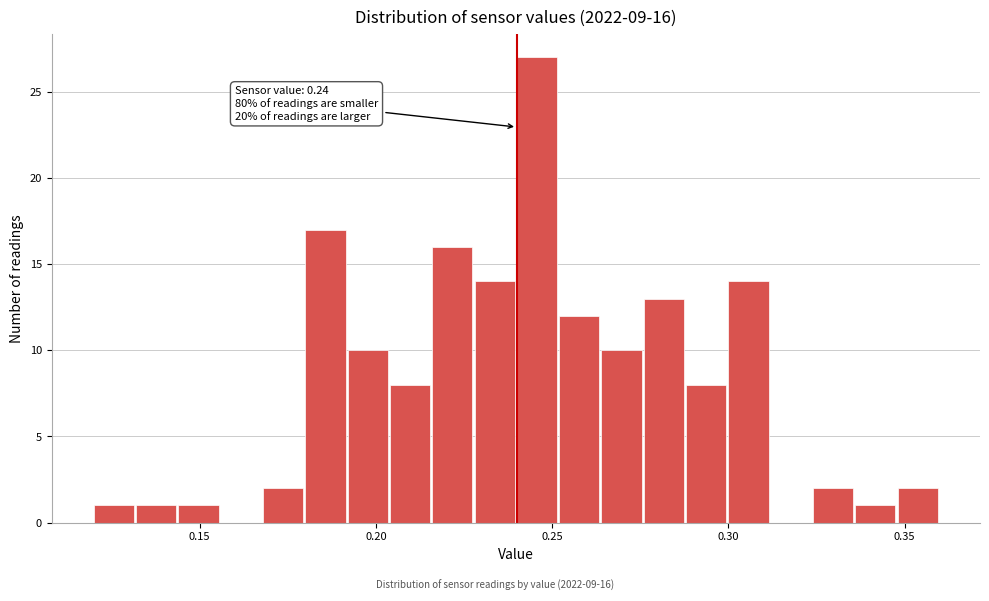

Read against the x-axis, roughly where is the centre of the tallest bar?

0.245